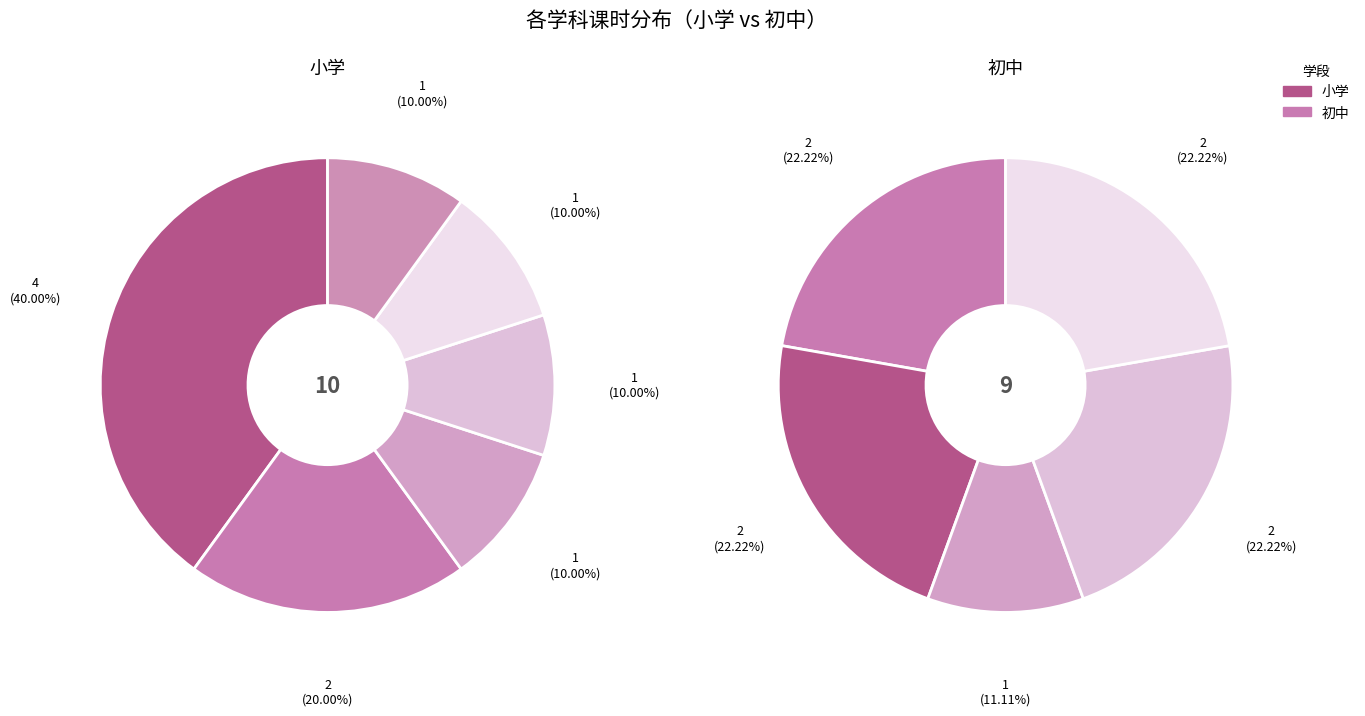

Which slice is the largest?

语文